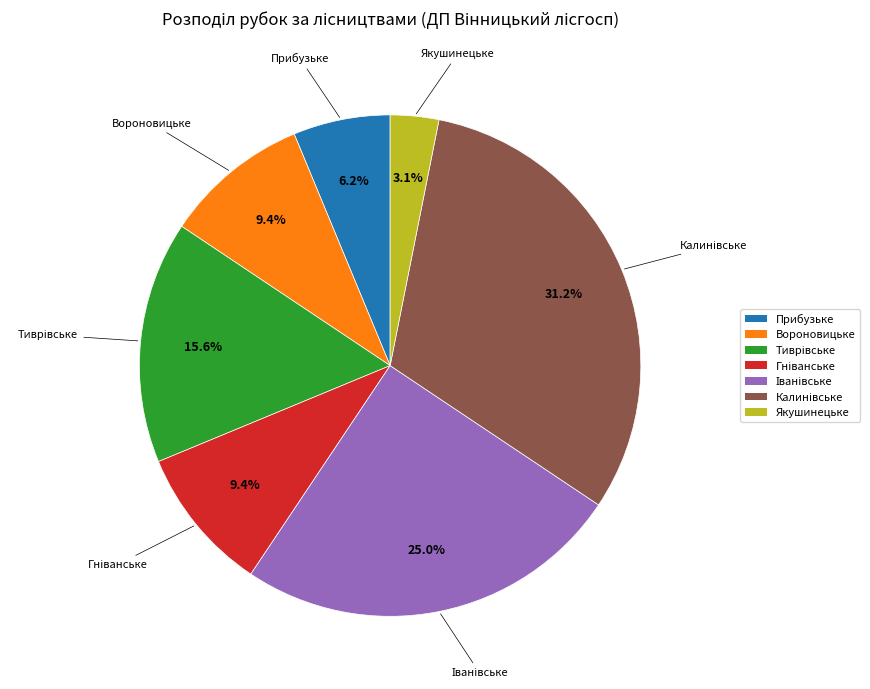

Does Якушинецьке represent more than half of the total?

No